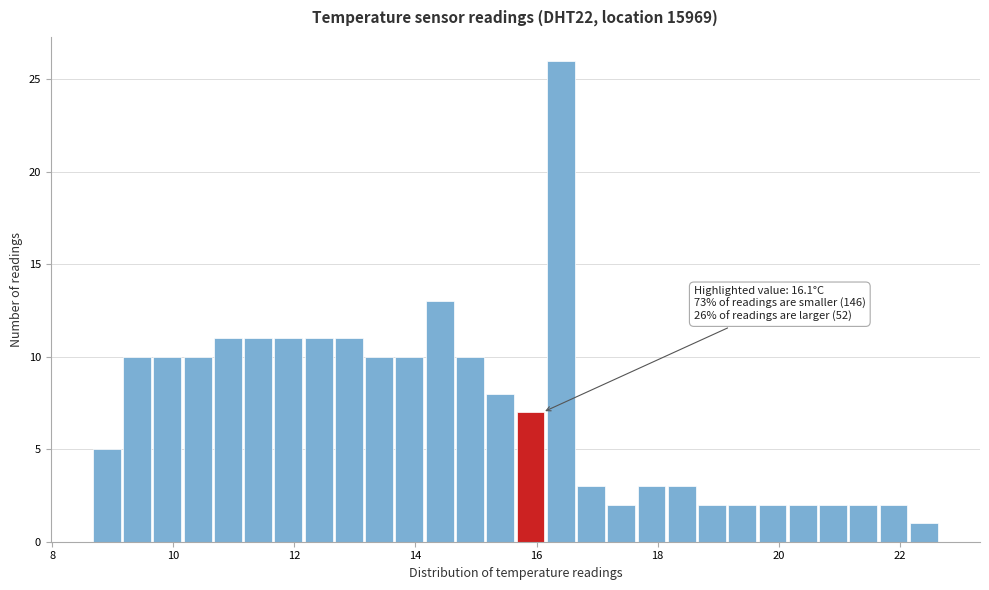

Around what value on the x-axis is the tallest bar? Give the approximate position of its centre, as read against the axis.

16.4